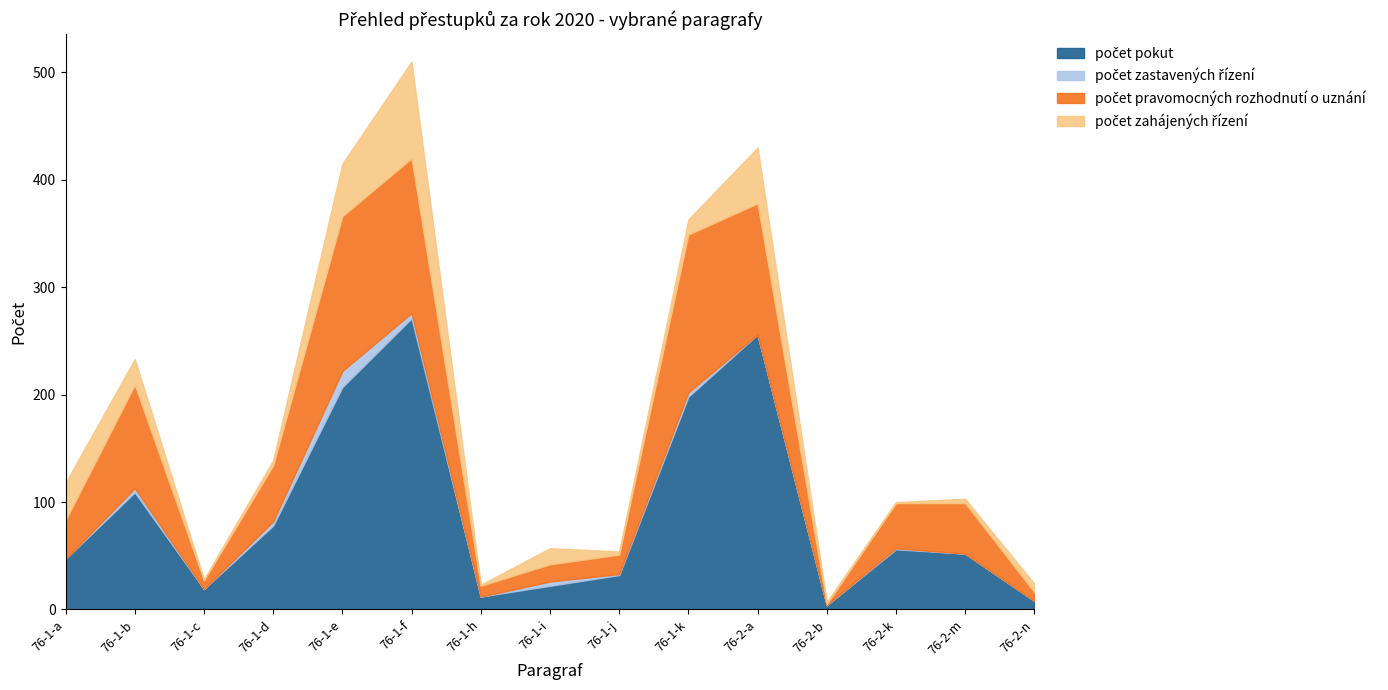

How many interior local valleys does the počet zastavených řízení series have?

3